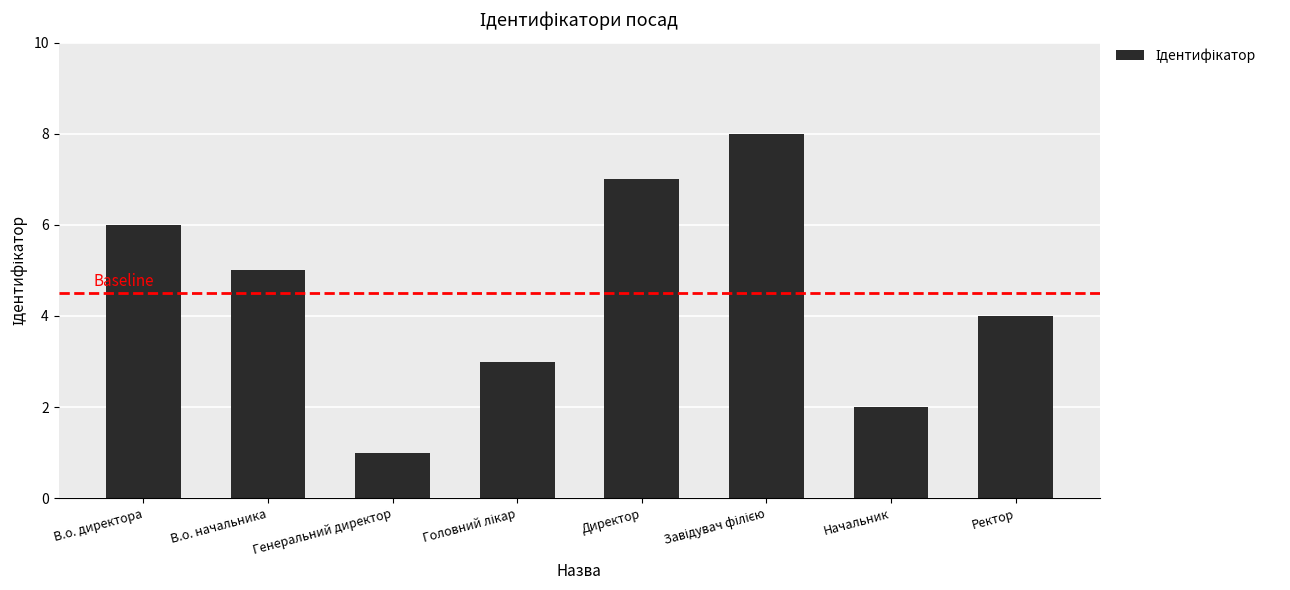

What is the sum of the values at В.о. директора and Генеральний директор?

7